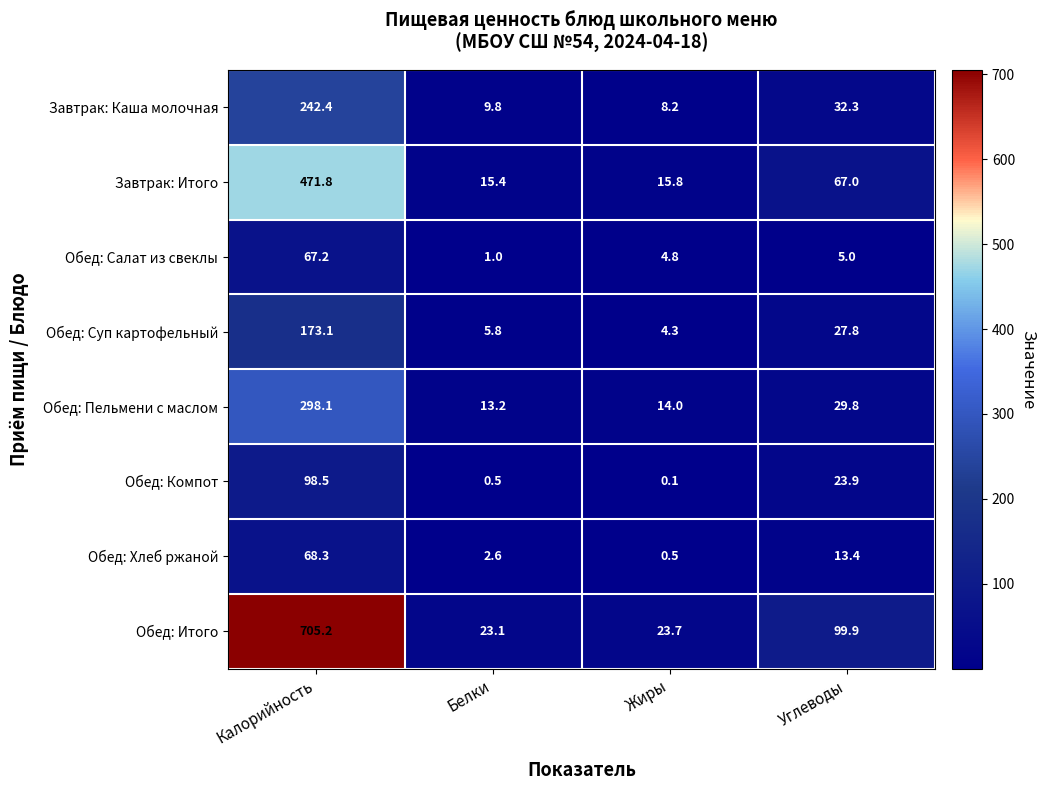

Which category has the lowest value in the Обед: Пельмени с маслом series?

Белки